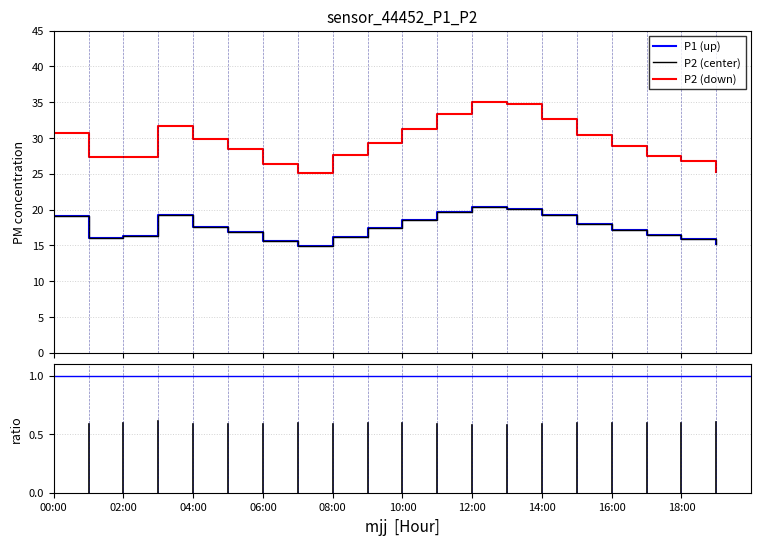

Is this an area chart (filled region under the line)?

No